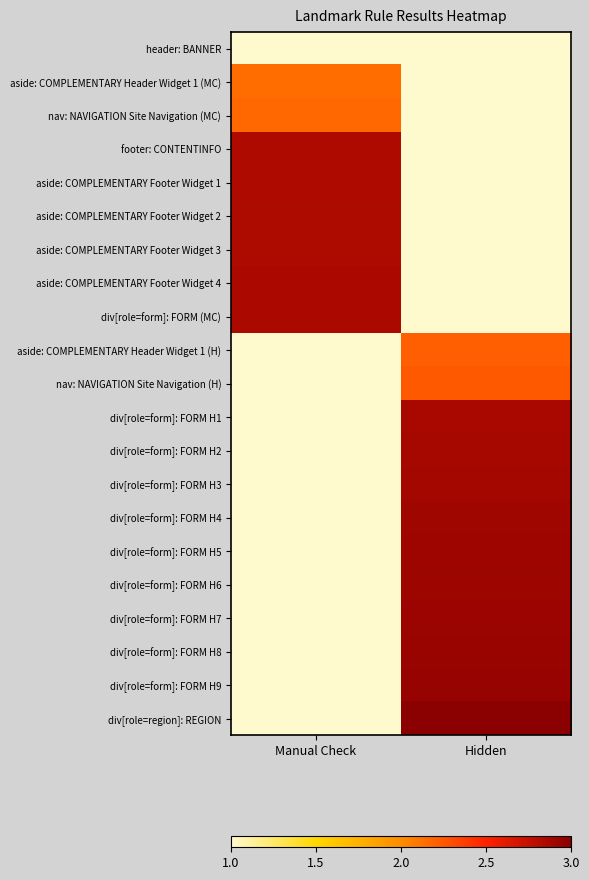

Reading left to right, what are all the values shown in this chart?

header: BANNER: Manual Check=1.0	Hidden=1.0
aside: COMPLEMENTARY Header Widget 1 (MC): Manual Check=2.1	Hidden=1.0
nav: NAVIGATION Site Navigation (MC): Manual Check=2.2	Hidden=1.0
footer: CONTENTINFO: Manual Check=2.8	Hidden=1.0
aside: COMPLEMENTARY Footer Widget 1: Manual Check=2.8	Hidden=1.0
aside: COMPLEMENTARY Footer Widget 2: Manual Check=2.8	Hidden=1.0
aside: COMPLEMENTARY Footer Widget 3: Manual Check=2.8	Hidden=1.0
aside: COMPLEMENTARY Footer Widget 4: Manual Check=2.9	Hidden=1.0
div[role=form]: FORM (MC): Manual Check=2.9	Hidden=1.0
aside: COMPLEMENTARY Header Widget 1 (H): Manual Check=1.0	Hidden=2.2
nav: NAVIGATION Site Navigation (H): Manual Check=1.0	Hidden=2.2
div[role=form]: FORM H1: Manual Check=1.0	Hidden=2.9
div[role=form]: FORM H2: Manual Check=1.0	Hidden=2.9
div[role=form]: FORM H3: Manual Check=1.0	Hidden=2.9
div[role=form]: FORM H4: Manual Check=1.0	Hidden=2.9
div[role=form]: FORM H5: Manual Check=1.0	Hidden=2.9
div[role=form]: FORM H6: Manual Check=1.0	Hidden=2.9
div[role=form]: FORM H7: Manual Check=1.0	Hidden=2.9
div[role=form]: FORM H8: Manual Check=1.0	Hidden=2.9
div[role=form]: FORM H9: Manual Check=1.0	Hidden=2.9
div[role=region]: REGION: Manual Check=1.0	Hidden=3.0